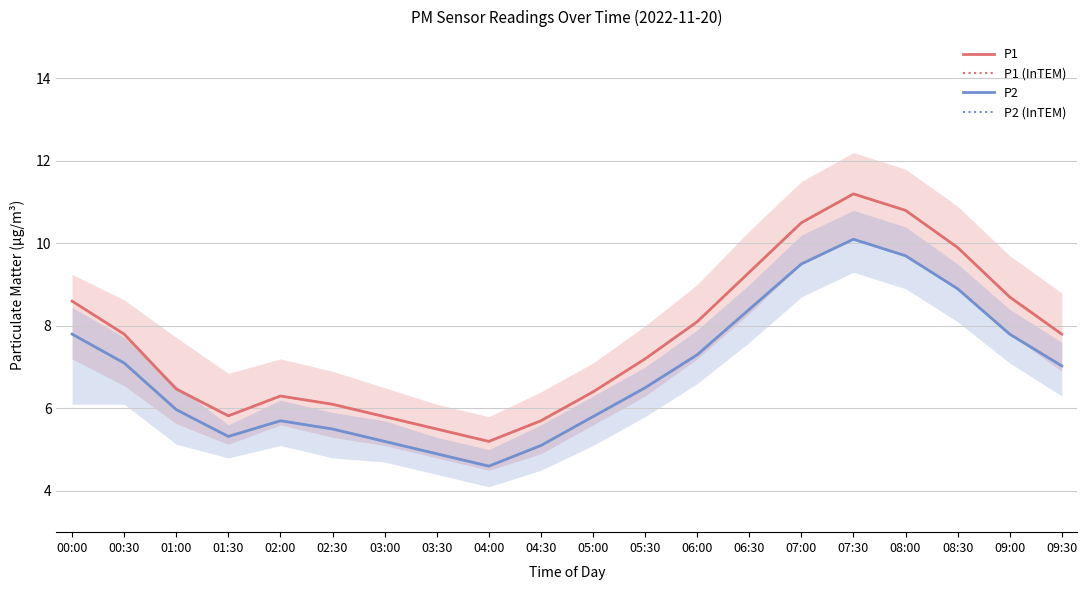

Which series has the largest total across all categories?

P1